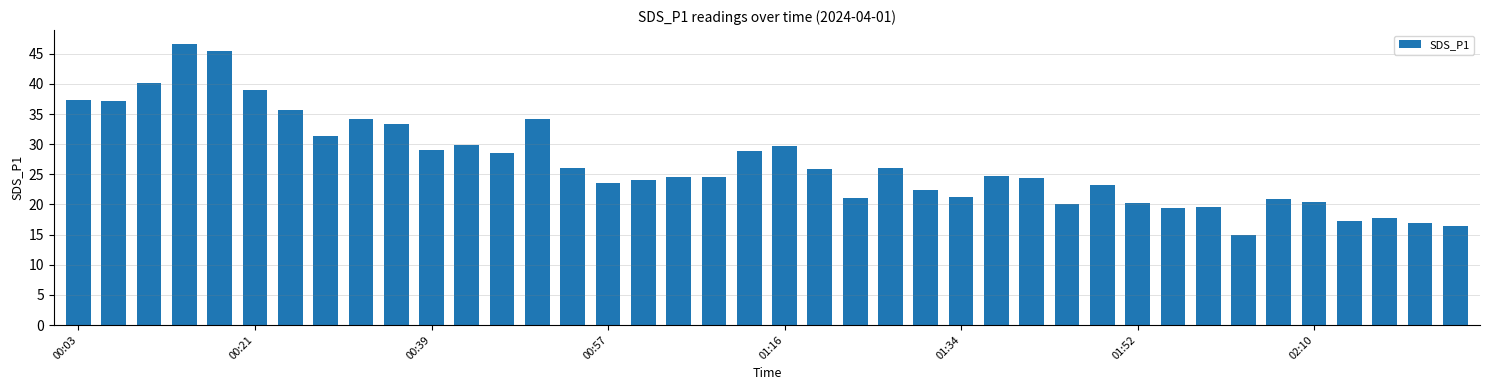

What is the sum of all values?

1076.2